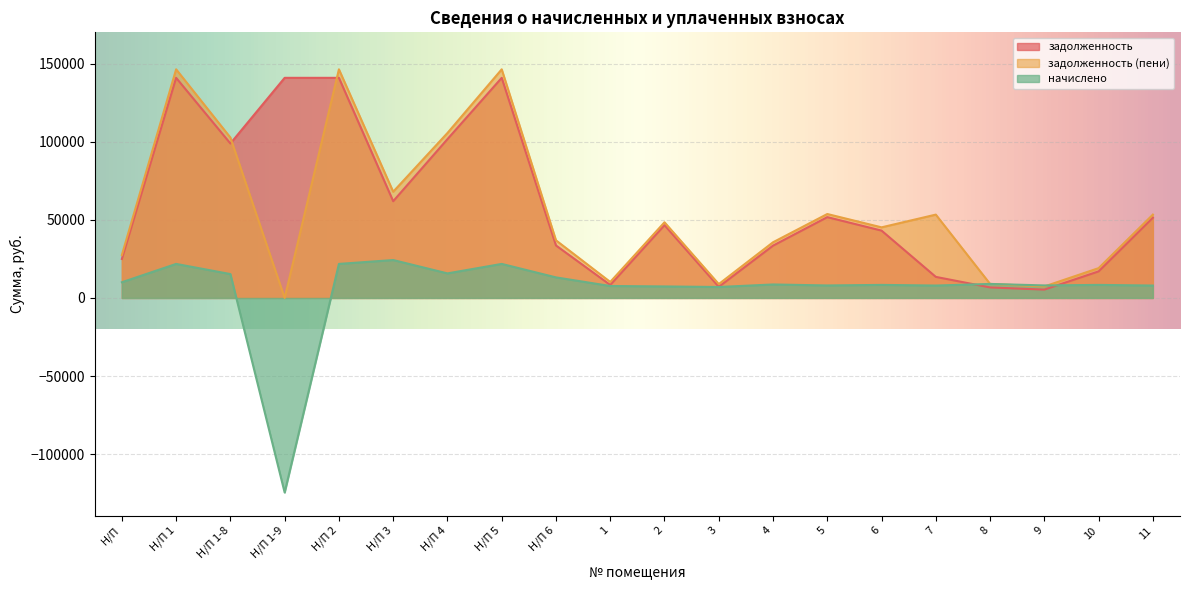

What is the label of the 10th point from the left?

1